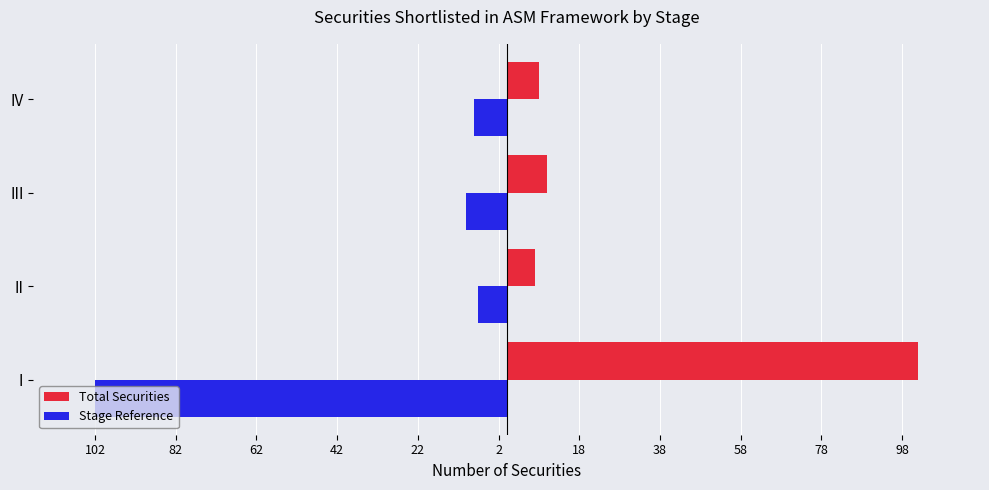

Which series has the largest total across all categories?

Total Securities